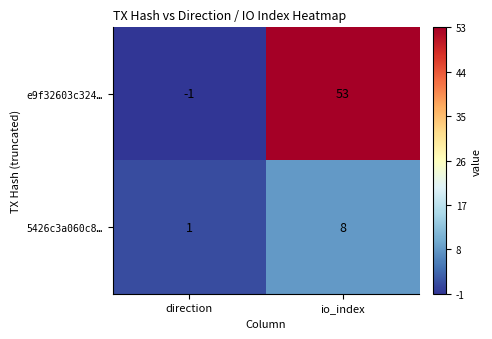

What is the total value across all series at io_index?

61